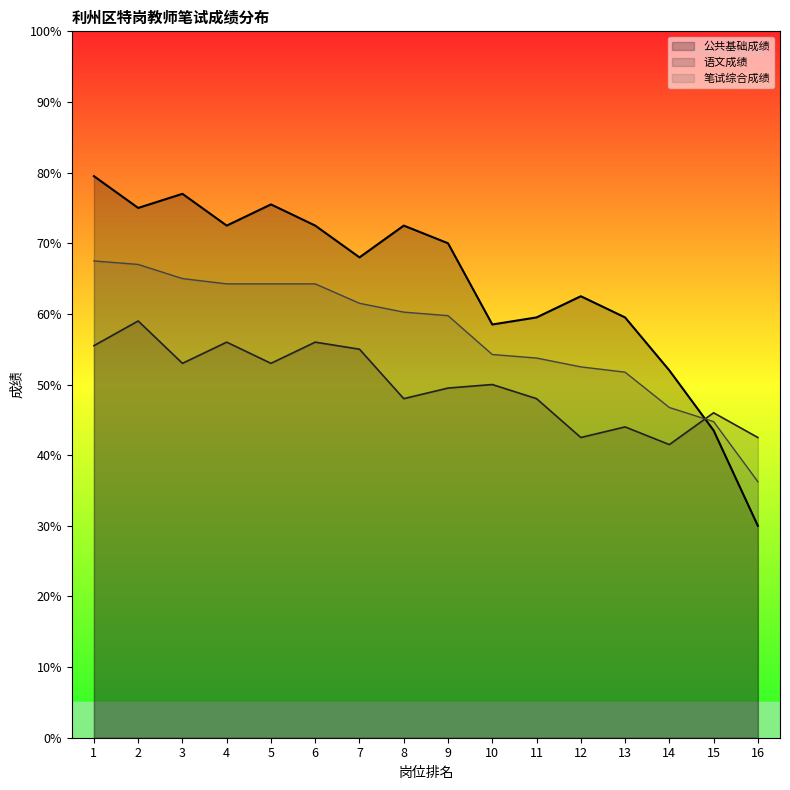

Rank the series at 3 from lowest to highest value.

语文成绩, 笔试综合成绩, 公共基础成绩